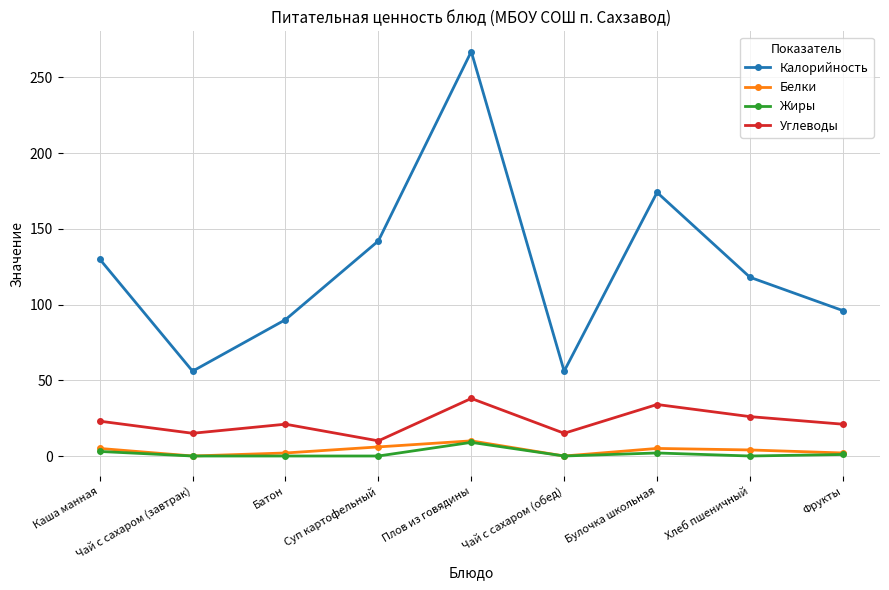

Is the value of Калорийность at Хлеб пшеничный greater than the value of Углеводы at Чай с сахаром (обед)?

Yes